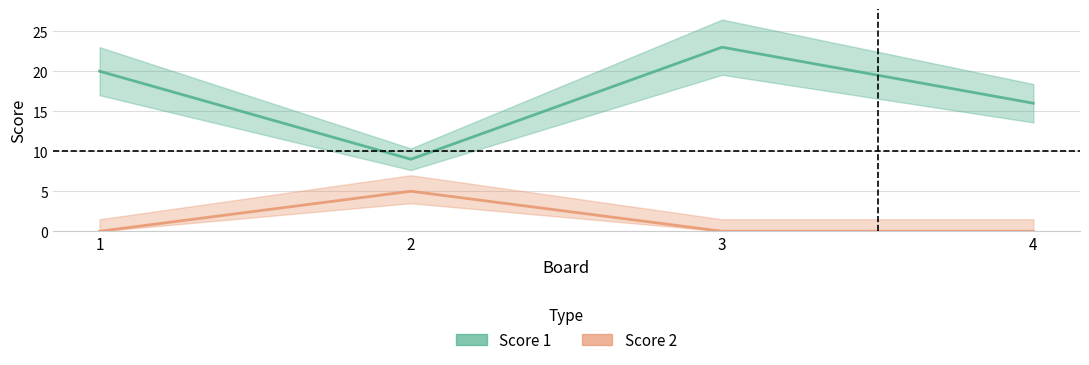

True or false: Score 2 has more than 2 points higher than both neighbors.

False